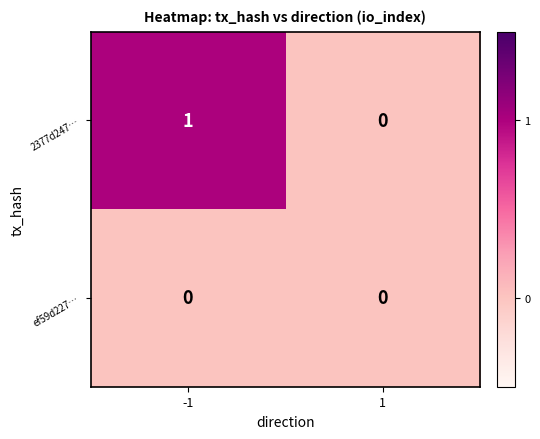

At -1, list the series in order from smallest to largest.

ef59d227…, 2377d247…